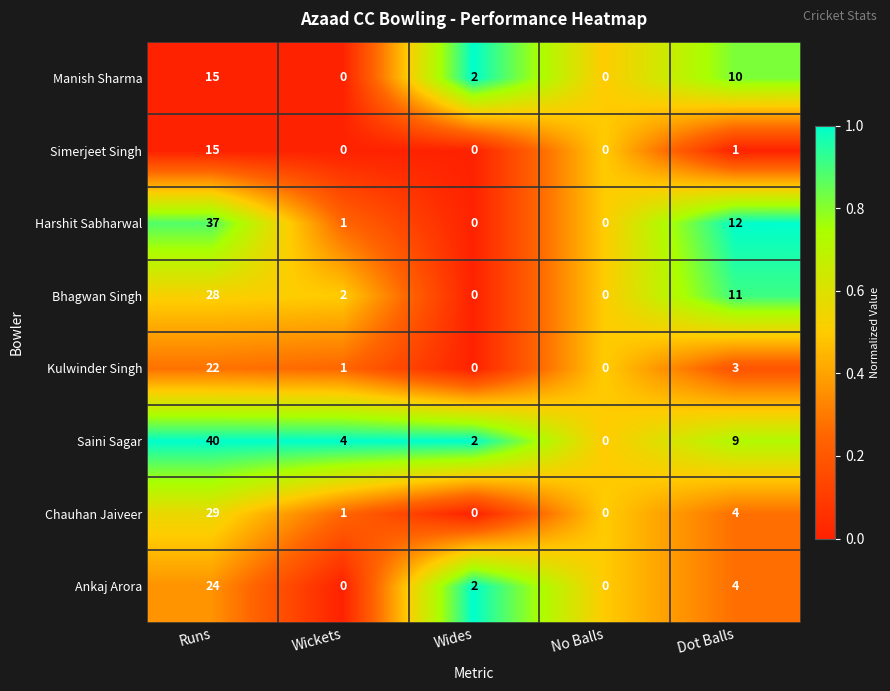

What is the maximum value shown in the chart?

40